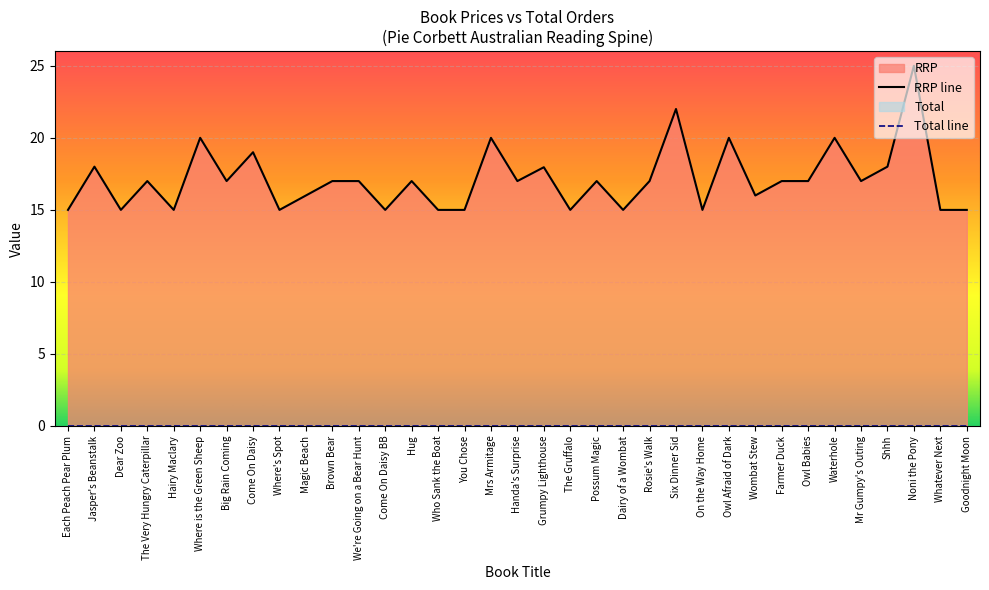

Which category has the lowest value across all series?

Each Peach Pear Plum